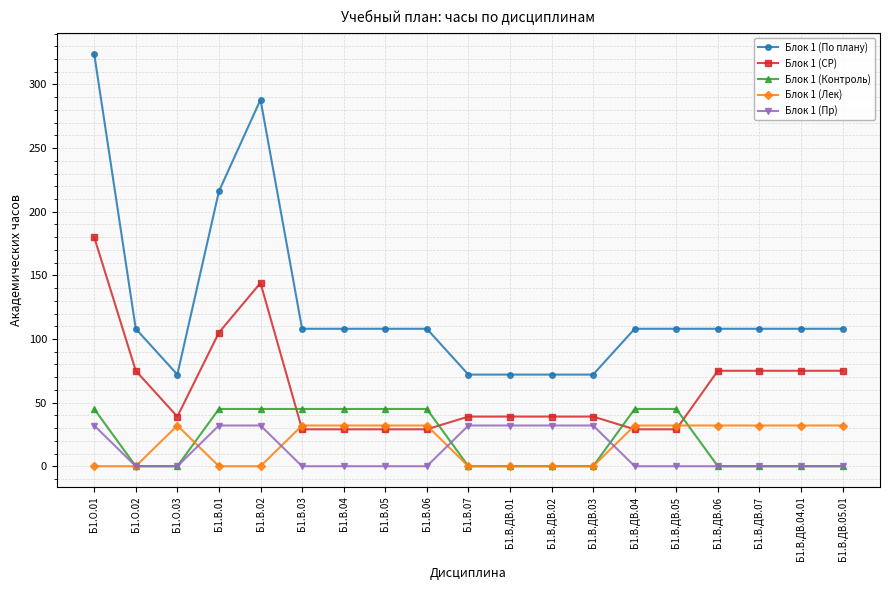

Reading left to right, list all the values displayed in this chart.

Блок 1 (По плану): 324	108	72	216	288	108	108	108	108	72	72	72	72	108	108	108	108	108	108
Блок 1 (СР): 180	75	39	105	144	29	29	29	29	39	39	39	39	29	29	75	75	75	75
Блок 1 (Контроль): 45	0	0	45	45	45	45	45	45	0	0	0	0	45	45	0	0	0	0
Блок 1 (Лек): 0	0	32	0	0	32	32	32	32	0	0	0	0	32	32	32	32	32	32
Блок 1 (Пр): 32	0	0	32	32	0	0	0	0	32	32	32	32	0	0	0	0	0	0